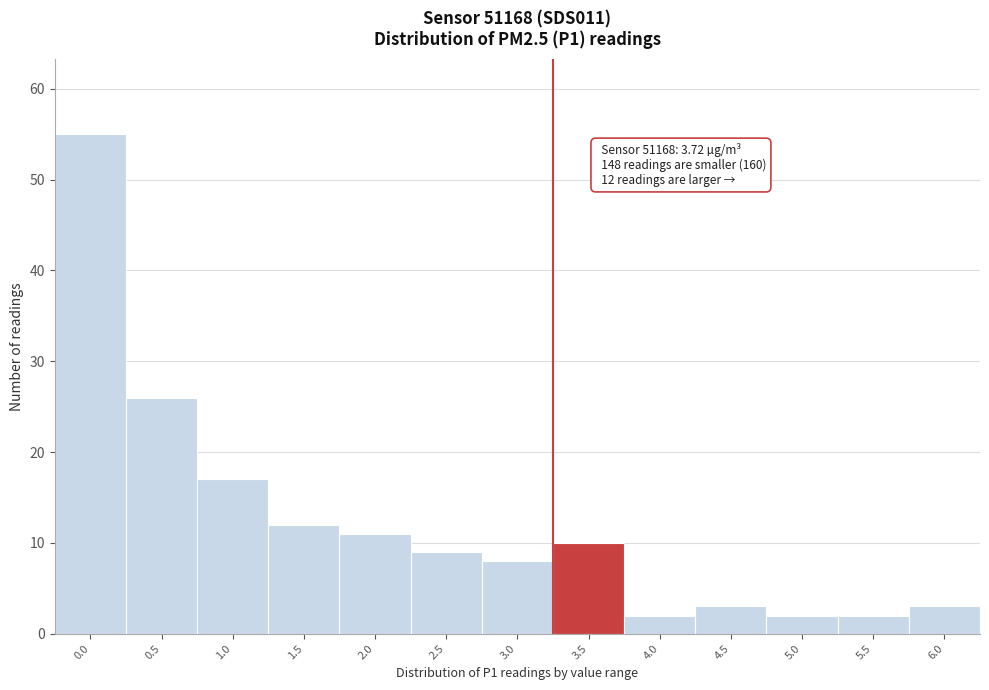

Reading left to right, list all the values displayed in this chart.

55	26	17	12	11	9	8	10	2	3	2	2	3